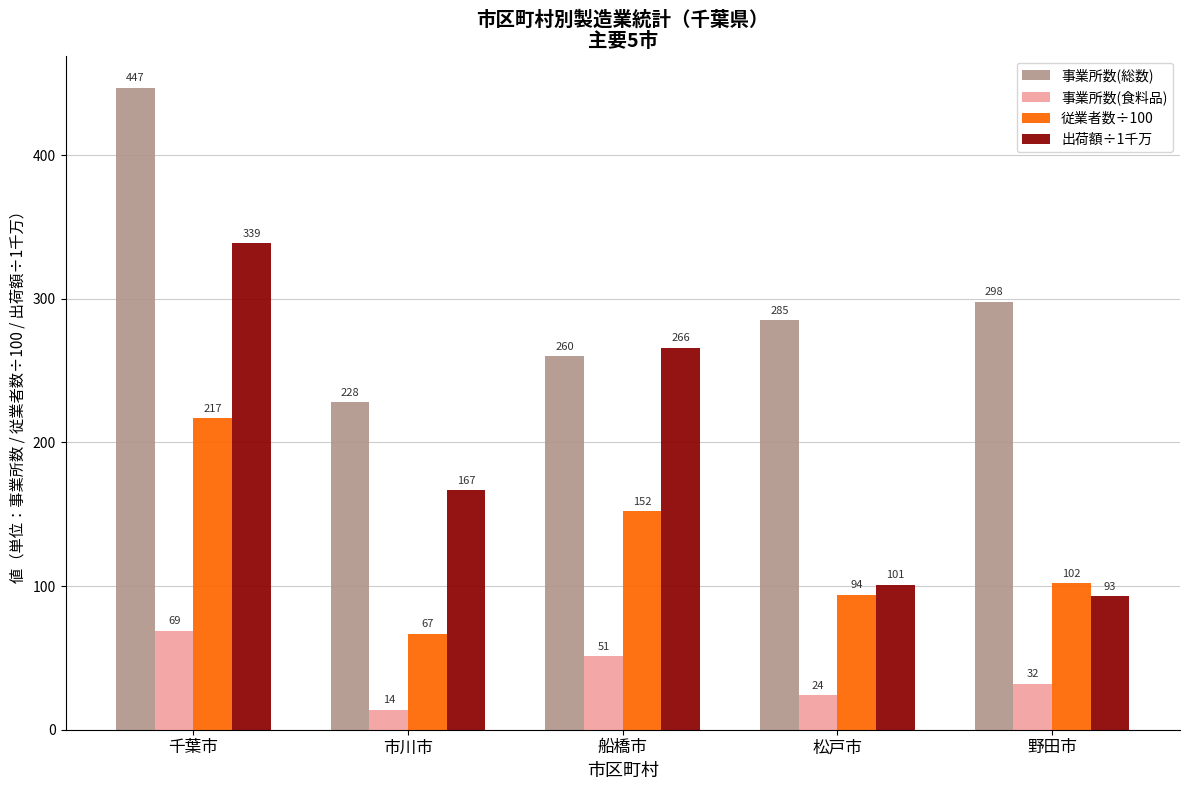

Is the value of 事業所数(食料品) at 千葉市 greater than the value of 従業者数÷100 at 野田市?

No